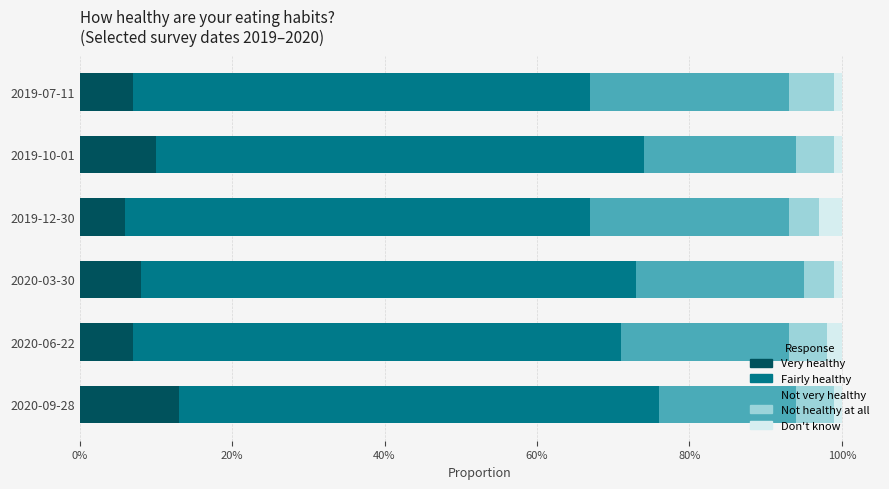

What are all the series names shown in the legend?

Very healthy, Fairly healthy, Not very healthy, Not healthy at all, Don't know